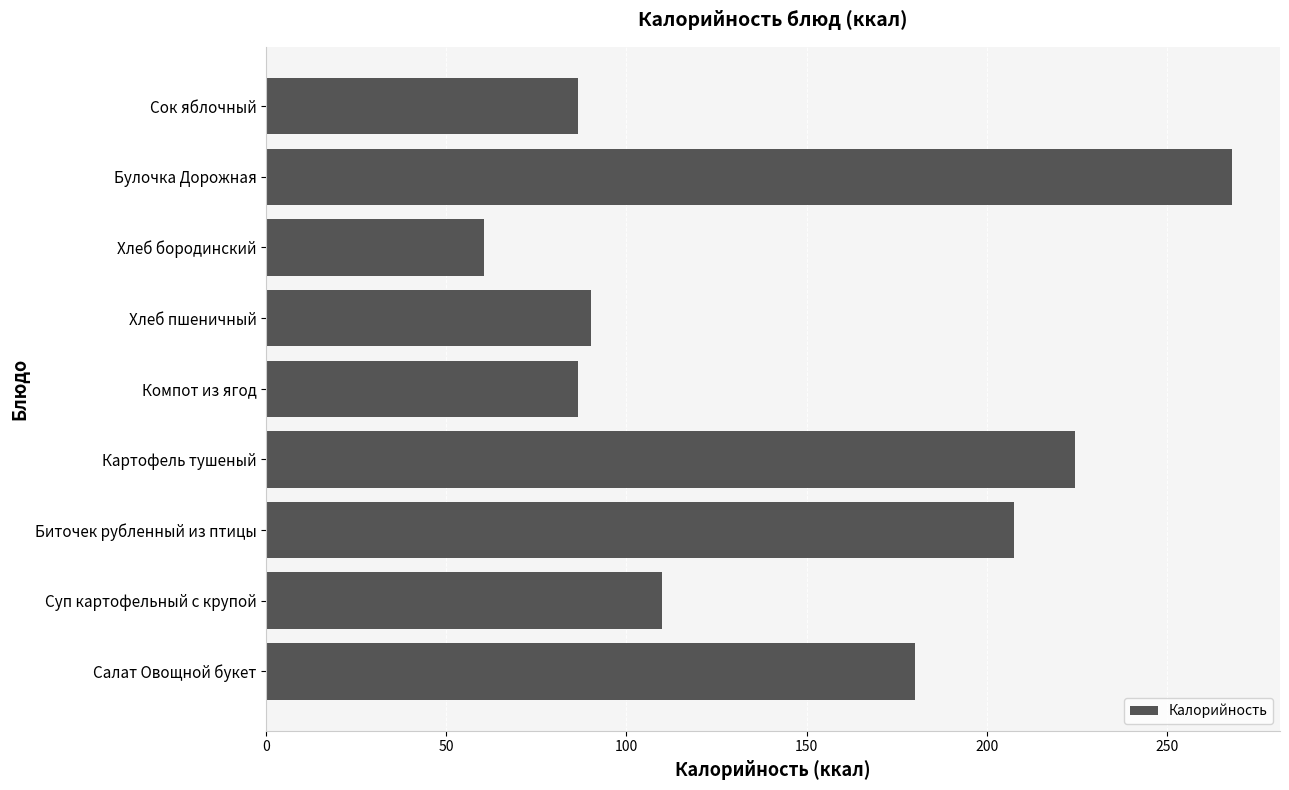

How many data points are above 109?

5